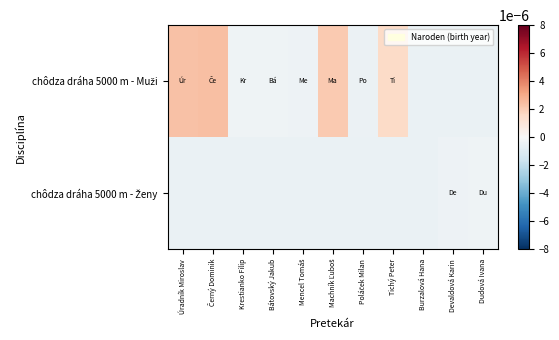

Rank the series at Mencel Tomáš from highest to lowest value.

chôdza dráha 5000 m - Muži, chôdza dráha 5000 m - Ženy